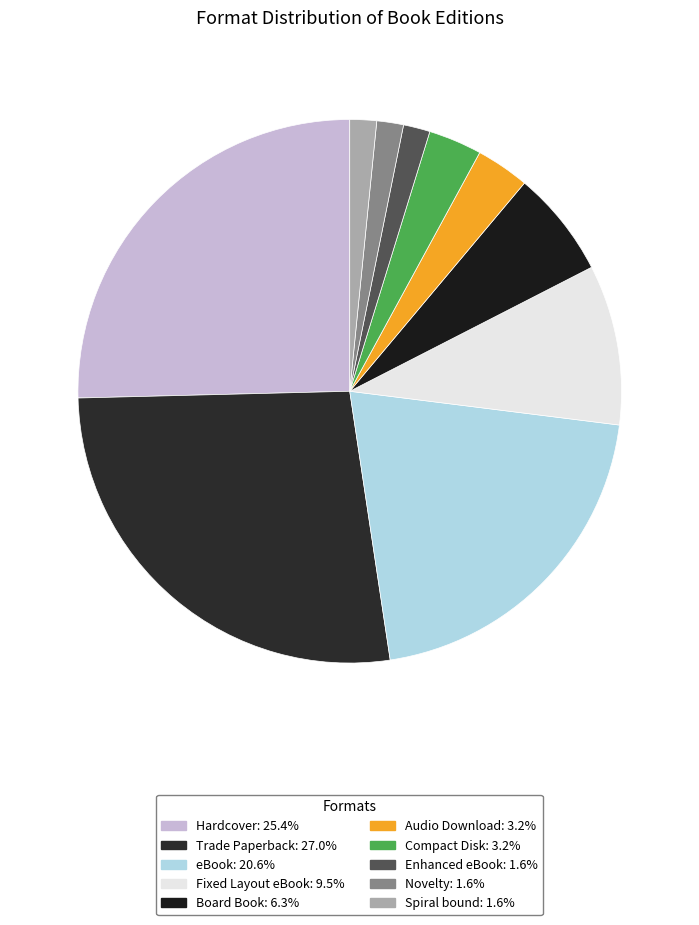

Approximately how many times larger is the value at eBook compared to Hardcover?

0.8